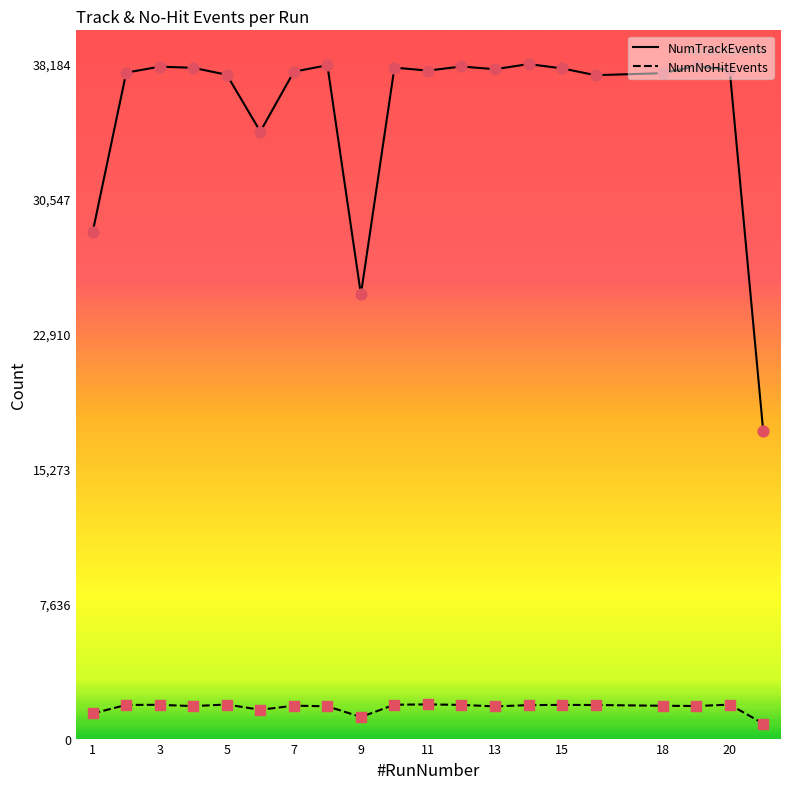

List the series in order of their peak value, highest first.

NumTrackEvents, NumNoHitEvents